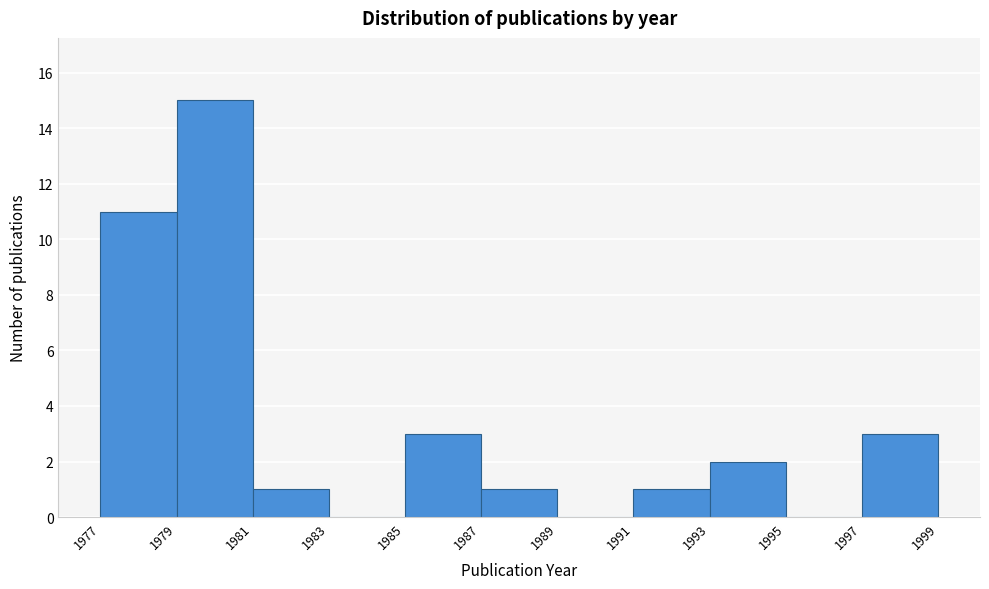

Reading left to right, list every bar in this chart as the range it spans on the x-axis followed by its height. The values are not printed on the chart, so give them approximately, as read against the axis.

1977 to 1979: 11
1979 to 1981: 15
1981 to 1983: 1
1983 to 1985: 0
1985 to 1987: 3
1987 to 1989: 1
1989 to 1991: 0
1991 to 1993: 1
1993 to 1995: 2
1995 to 1997: 0
1997 to 1999: 3